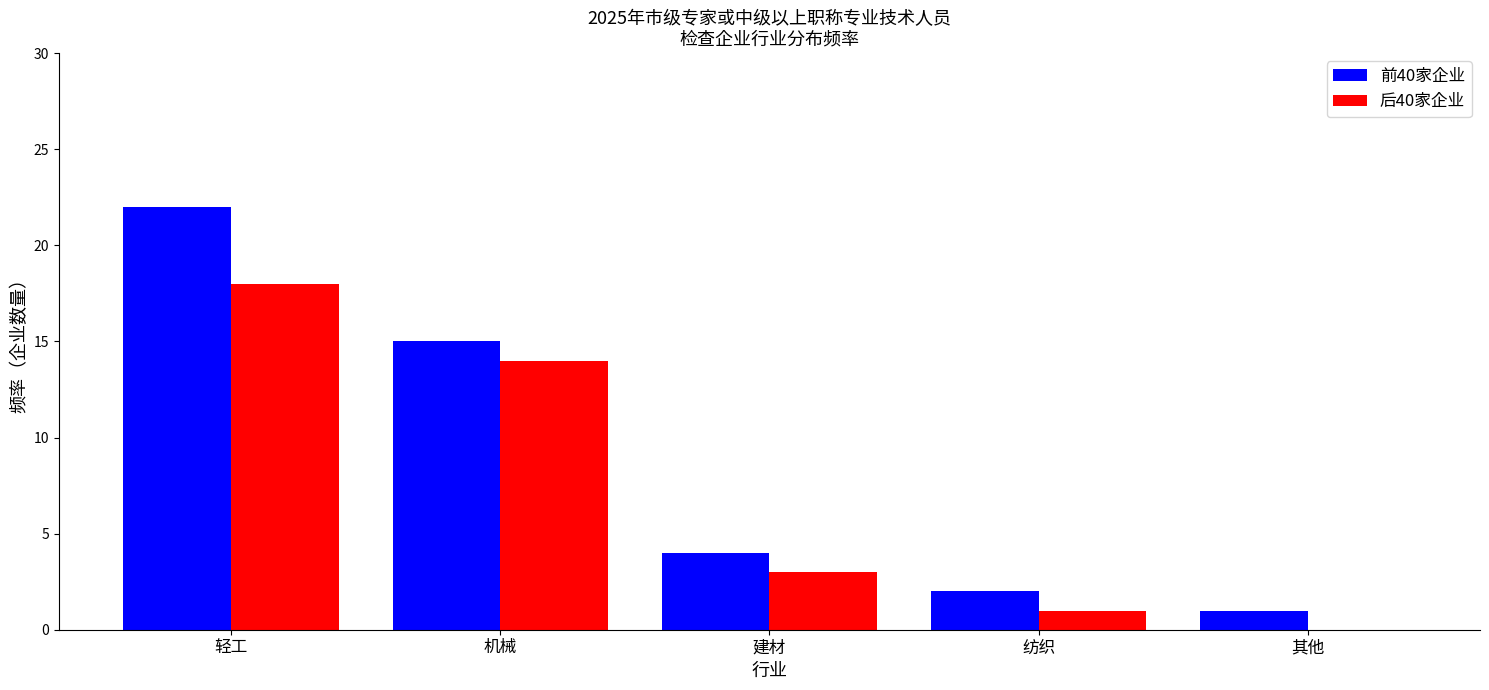

Reading left to right, transcribe all the data shown in this chart.

前40家企业: 轻工=22	机械=15	建材=4	纺织=2	其他=1
后40家企业: 轻工=18	机械=14	建材=3	纺织=1	其他=0